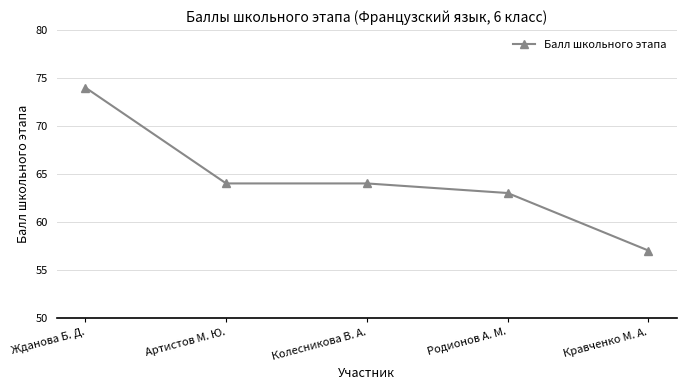

What value does the data have at Жданова Б. Д., to the nearest 5?

75